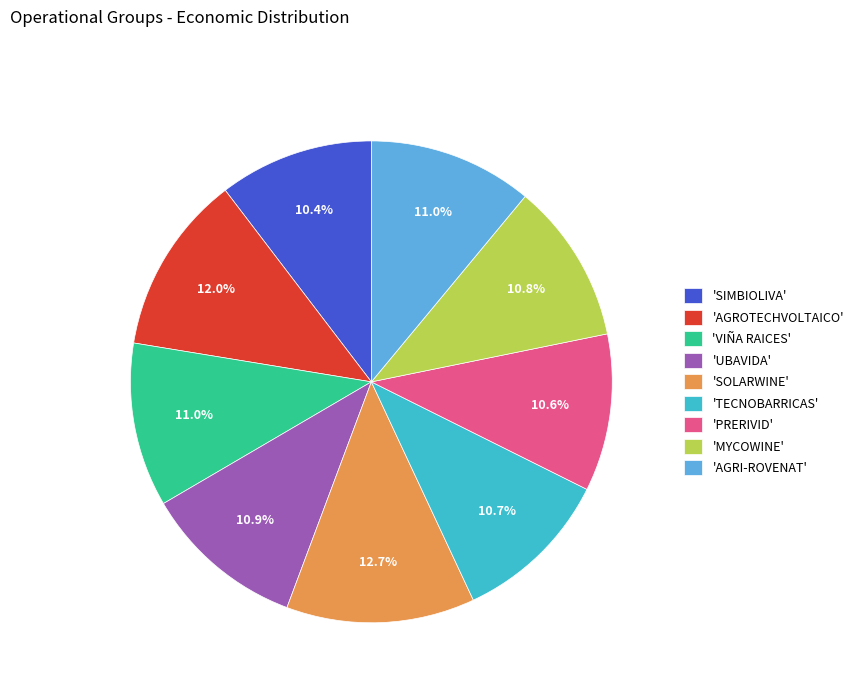

How many slices are in this pie chart?

9